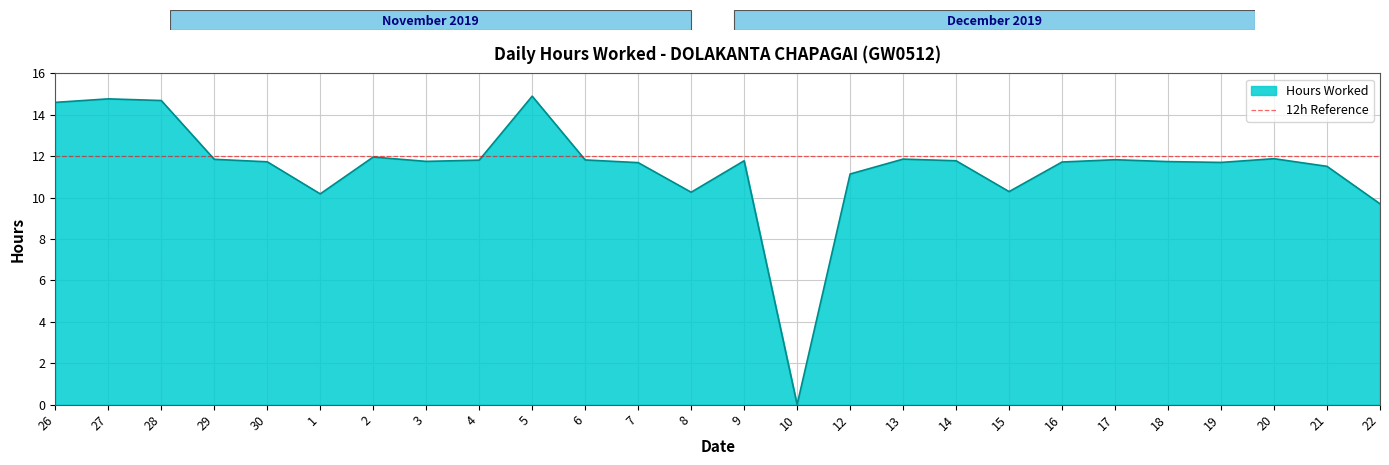

Is it true that the value at 4 is 11.8?

True